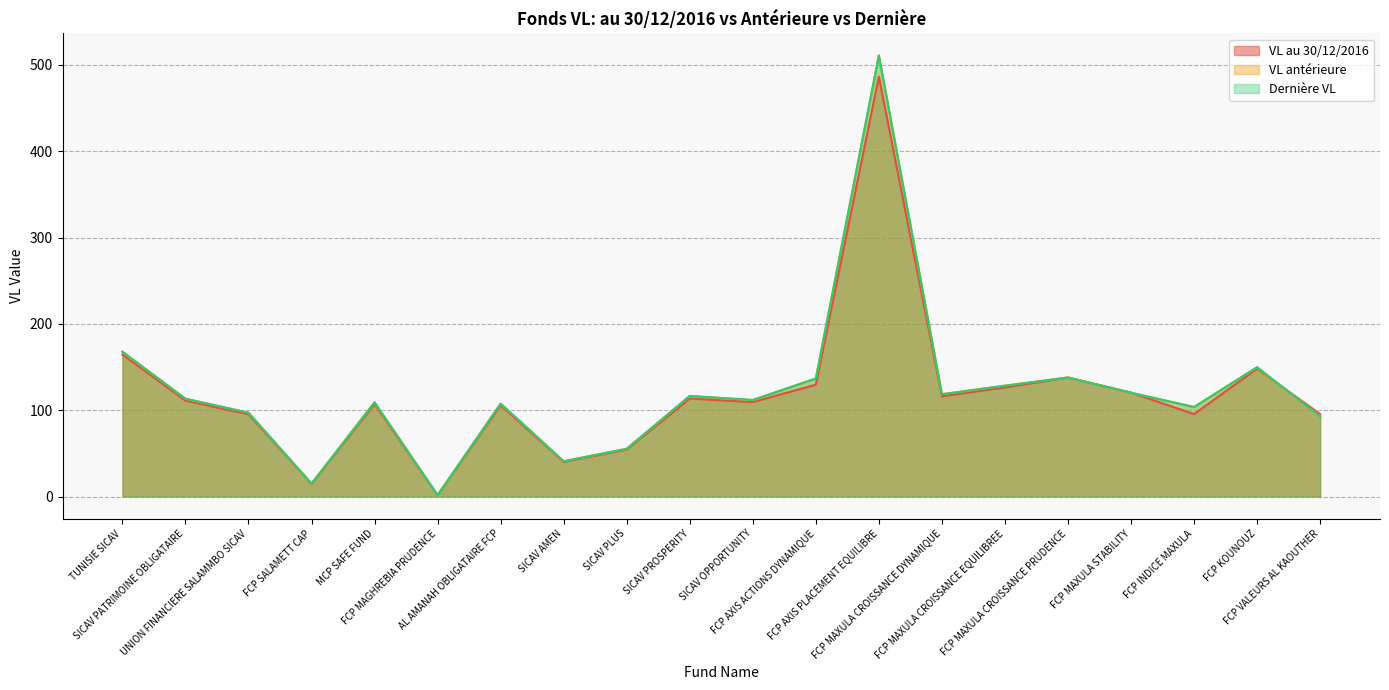

What is the sum of all Dernière VL values?

2435.0